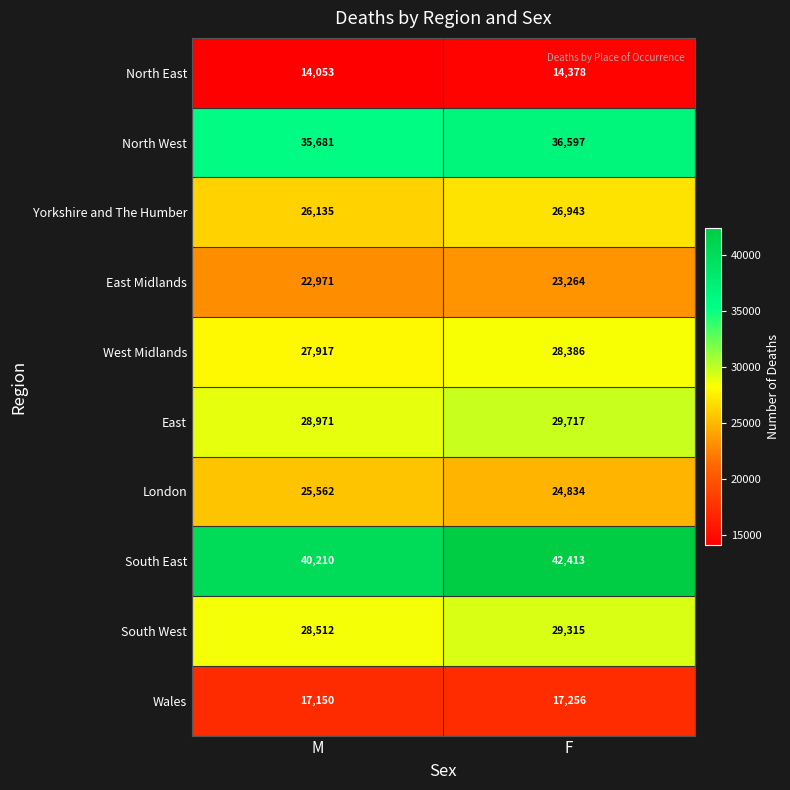

At which label is Yorkshire and The Humber closest to 26539?

M